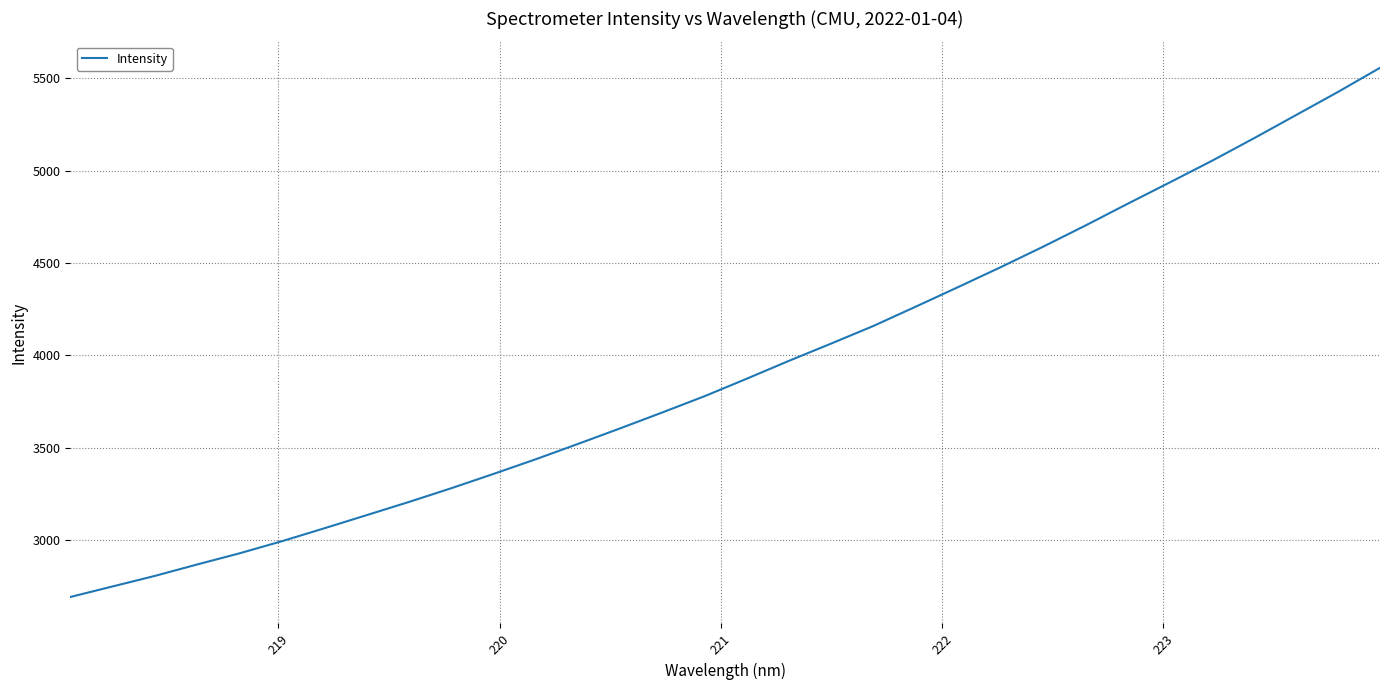

What is the difference between the maximum and minimum values?

2863.5